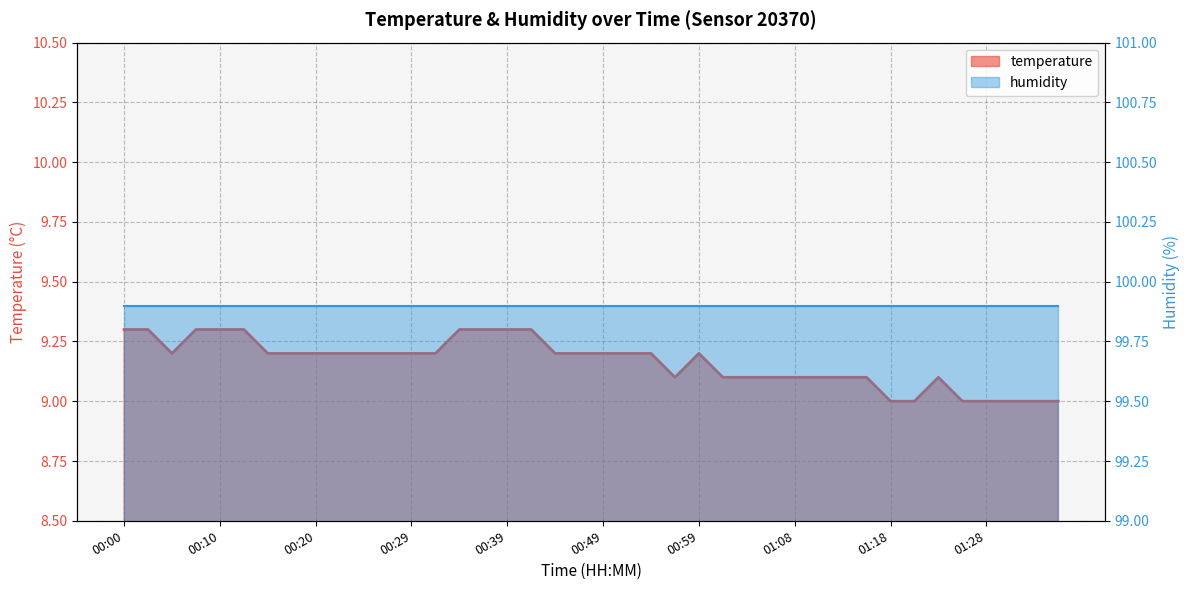

List the labels in order of value, largest first.

00:00, 00:02, 00:07, 00:10, 00:12, 00:34, 00:37, 00:39, 00:41, 00:05, 00:15, 00:17, 00:20, 00:22, 00:24, 00:27, 00:29, 00:32, 00:44, 00:46, 00:49, 00:51, 00:54, 00:59, 00:56, 01:01, 01:03, 01:06, 01:08, 01:11, 01:13, 01:16, 01:23, 01:18, 01:21, 01:26, 01:28, 01:31, 01:33, 01:35